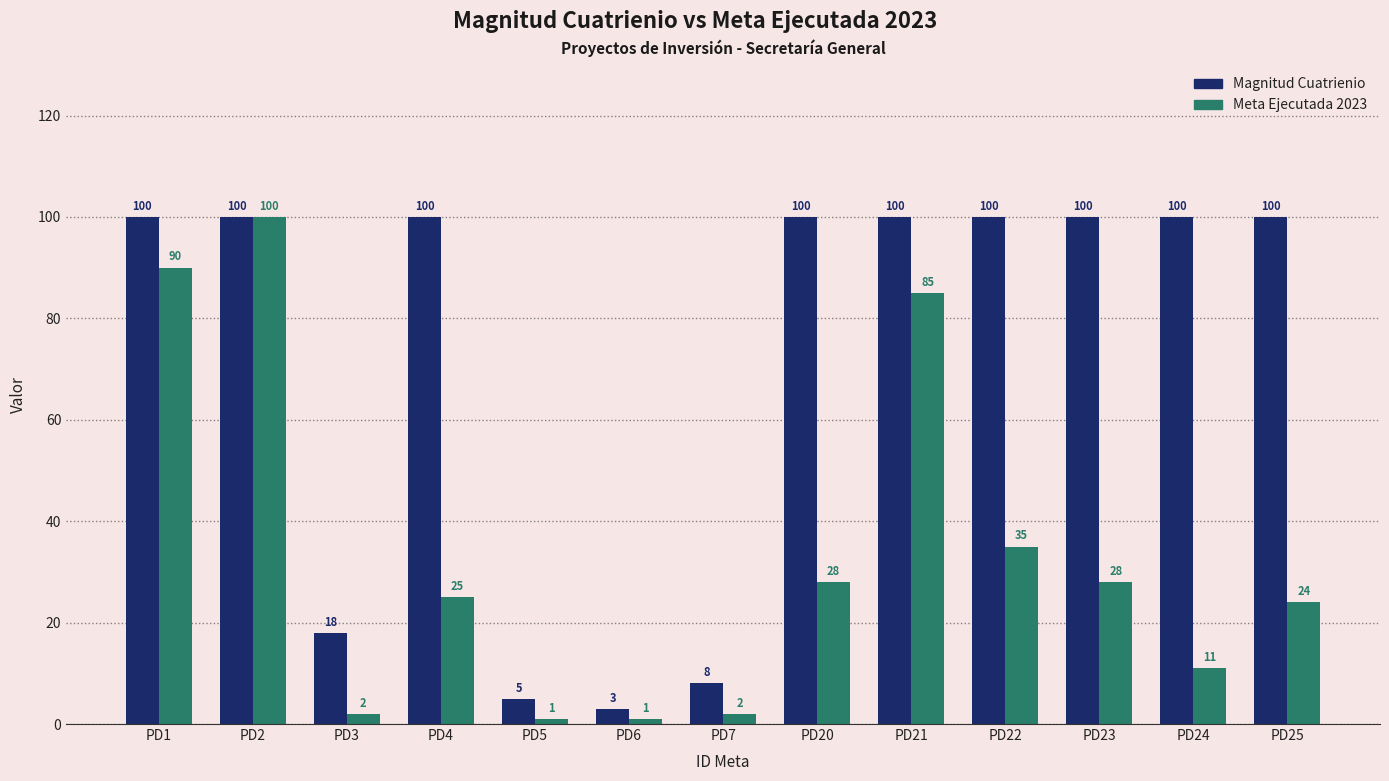

How many groups of bars are there?

13